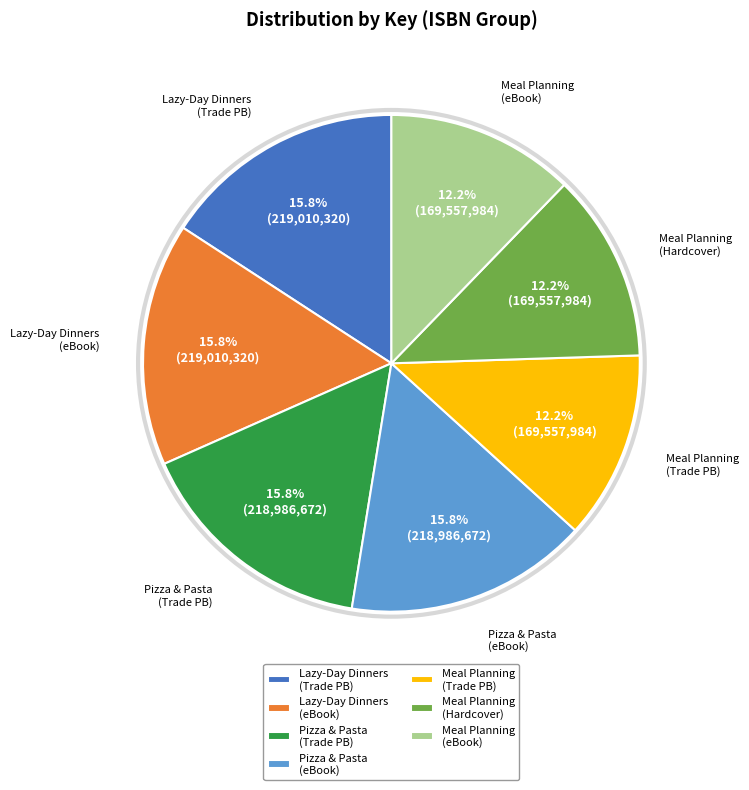

Does any single category account for the majority?

No